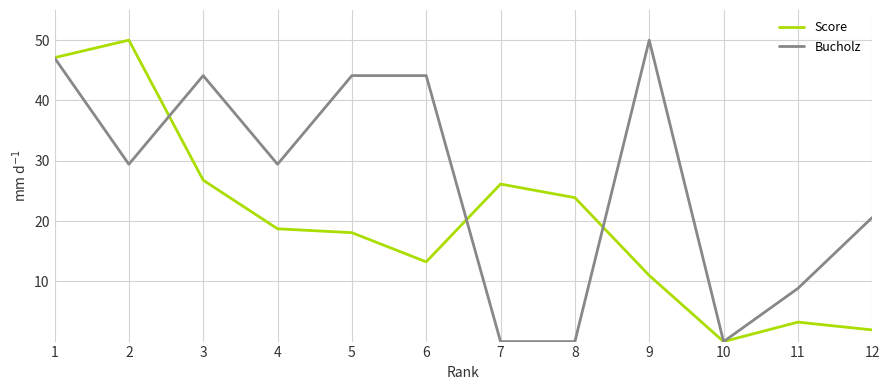

What are all the series names shown in the legend?

Score, Bucholz